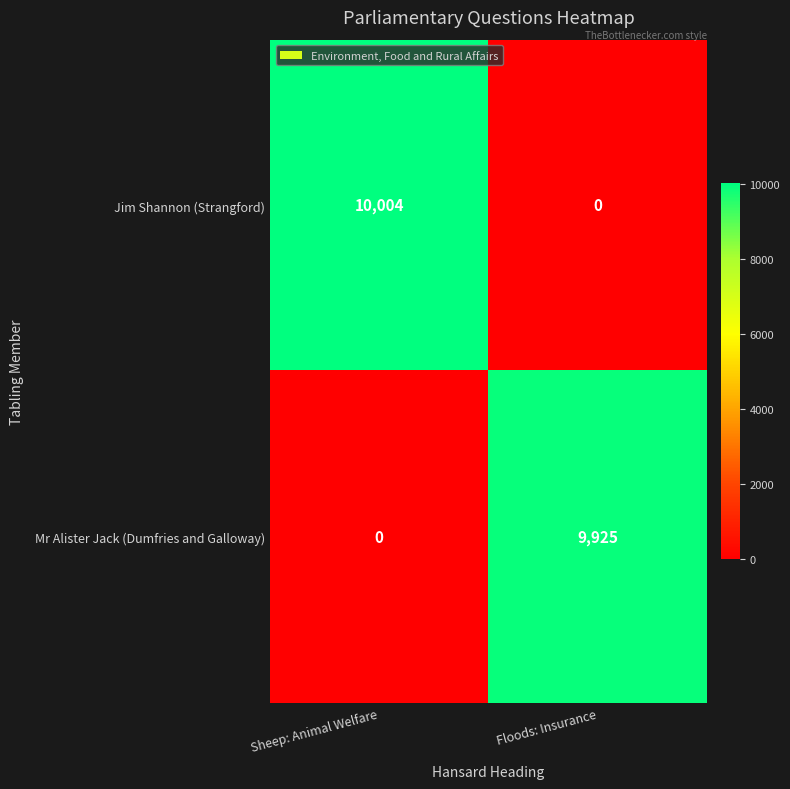

What is the maximum value shown in the chart?

10004